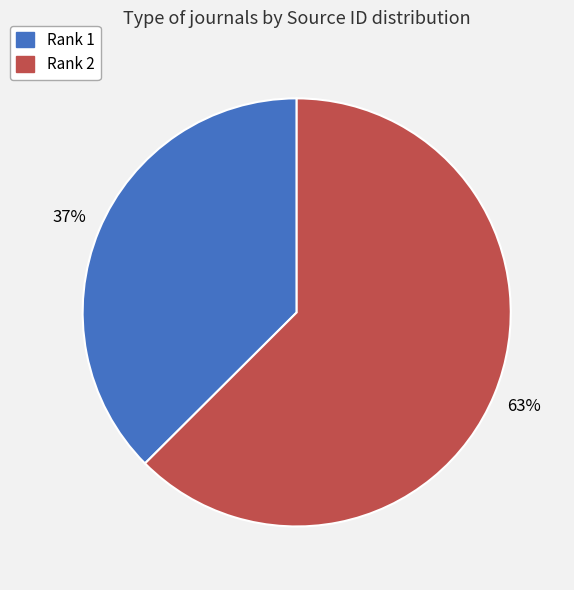

To the nearest percent, what is the average slice percentage?

50%